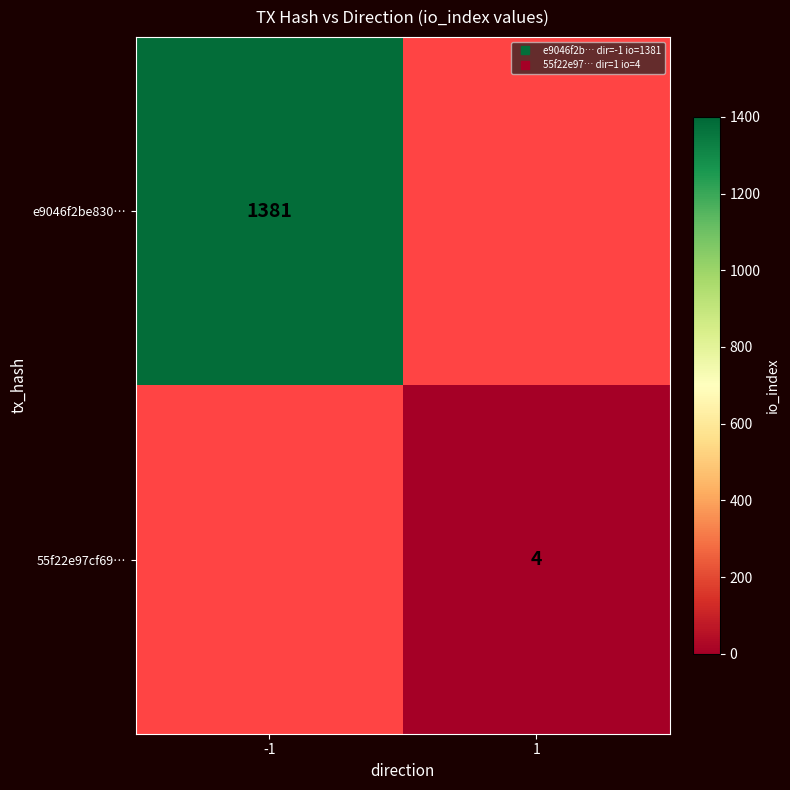

Rank the series by their maximum value, from highest to lowest.

e9046f2be830…, 55f22e97cf69…